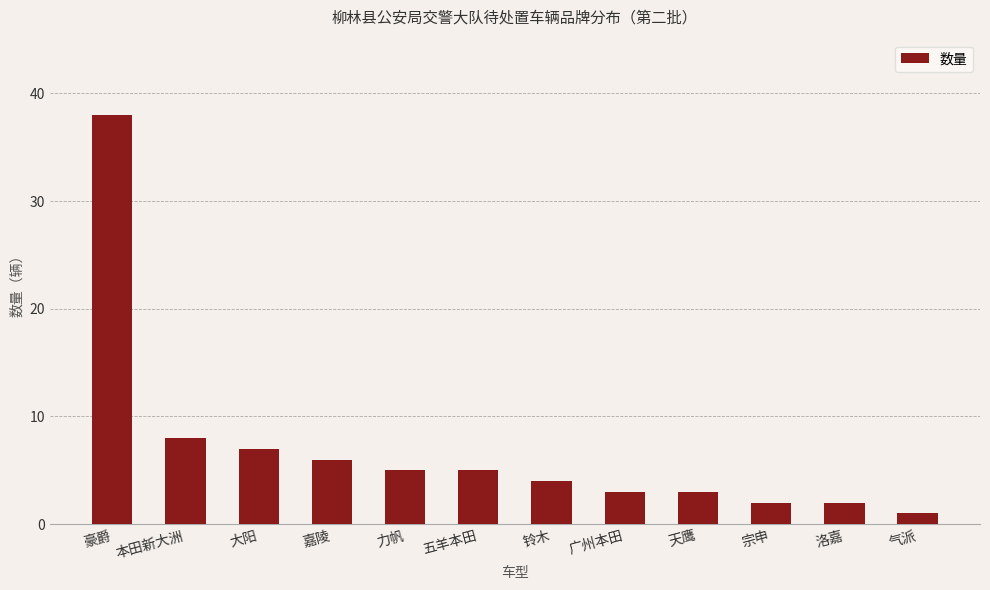

What is the value of the 12th bar from the left?

1